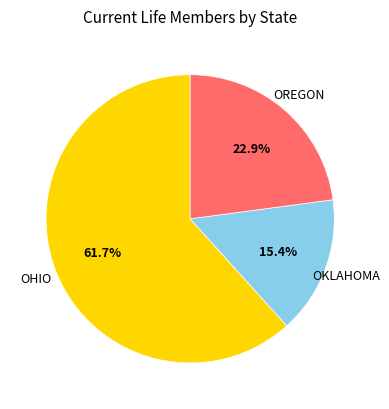

Does any single category account for the majority?

Yes